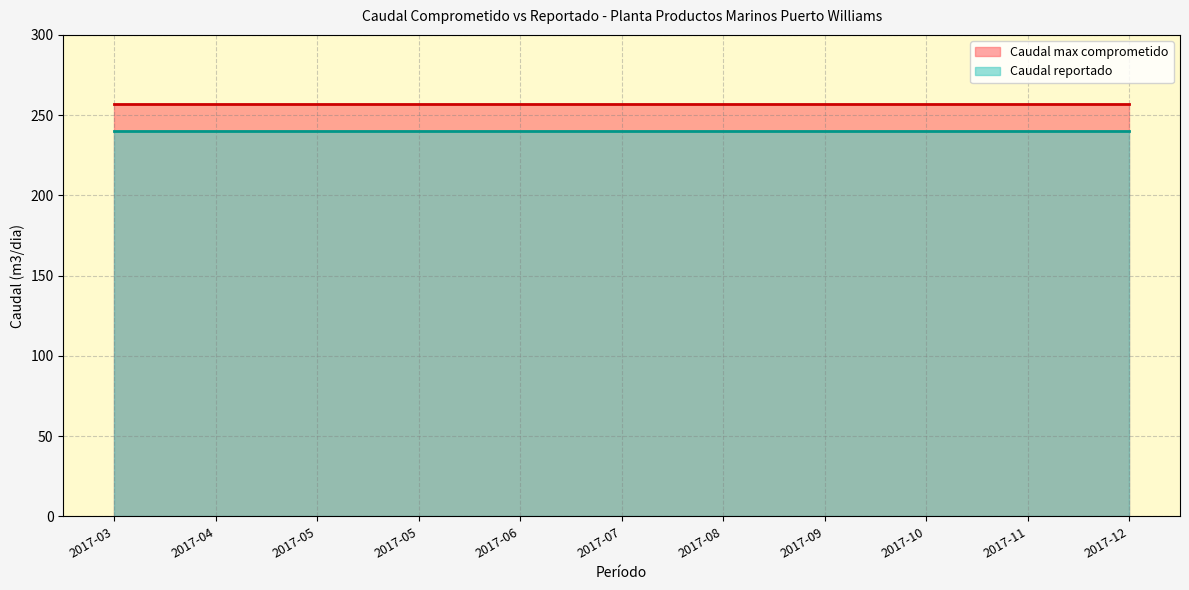

True or false: Caudal reportado and Caudal max comprometido intersect in this chart.

False